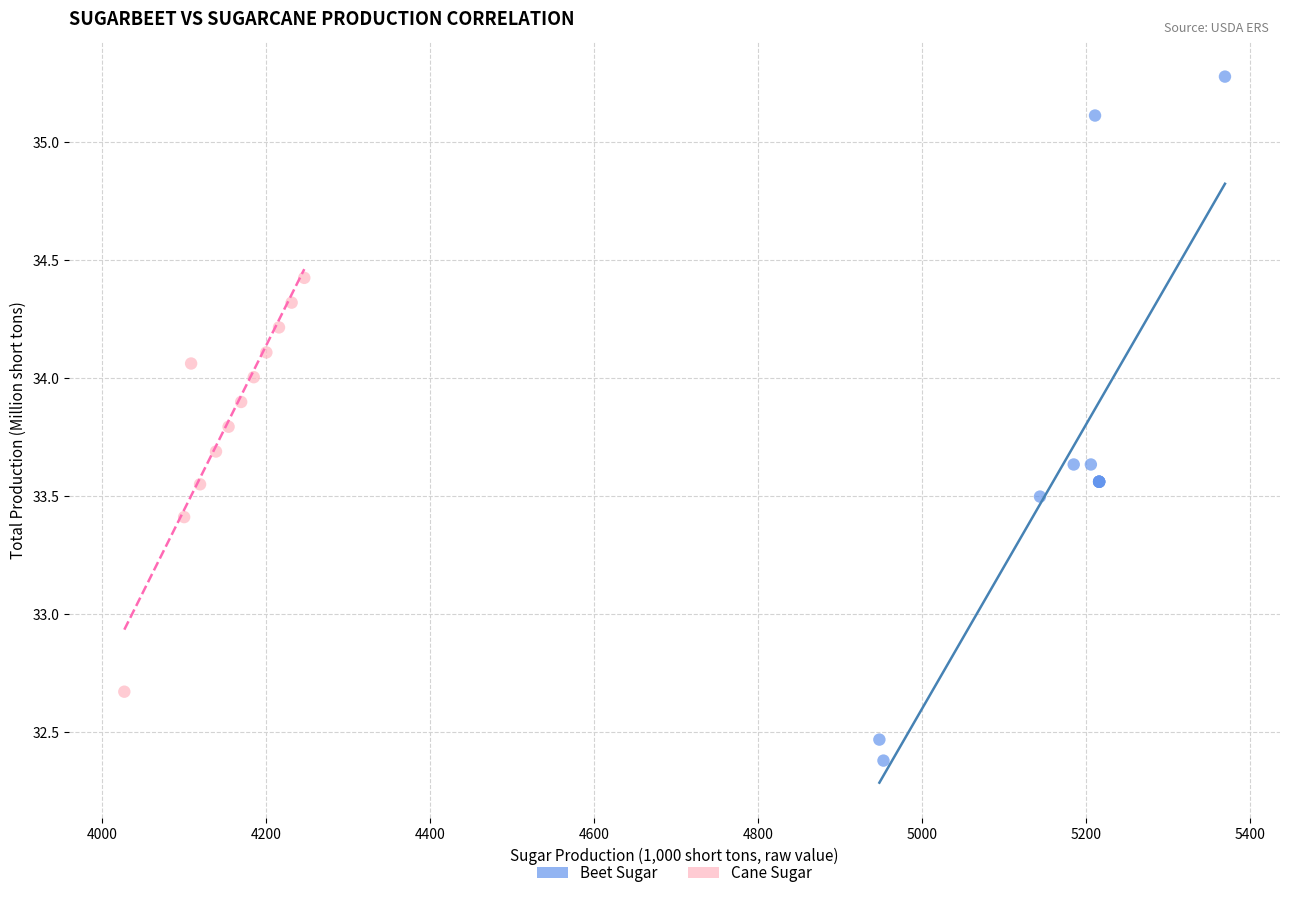

Which series has the widest spread of Y values?

Beet Sugar